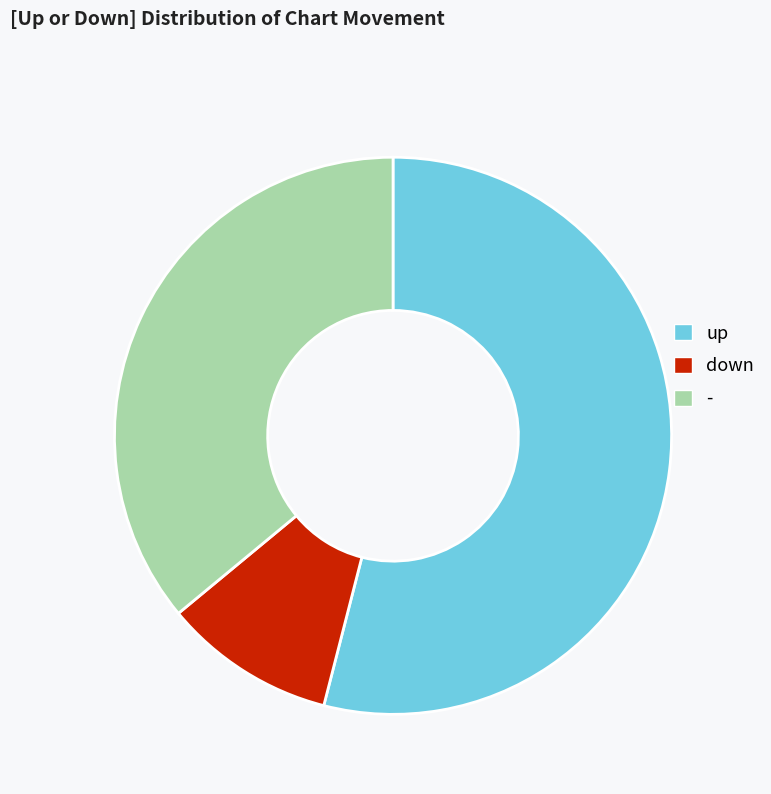

How many slices are in this pie chart?

3